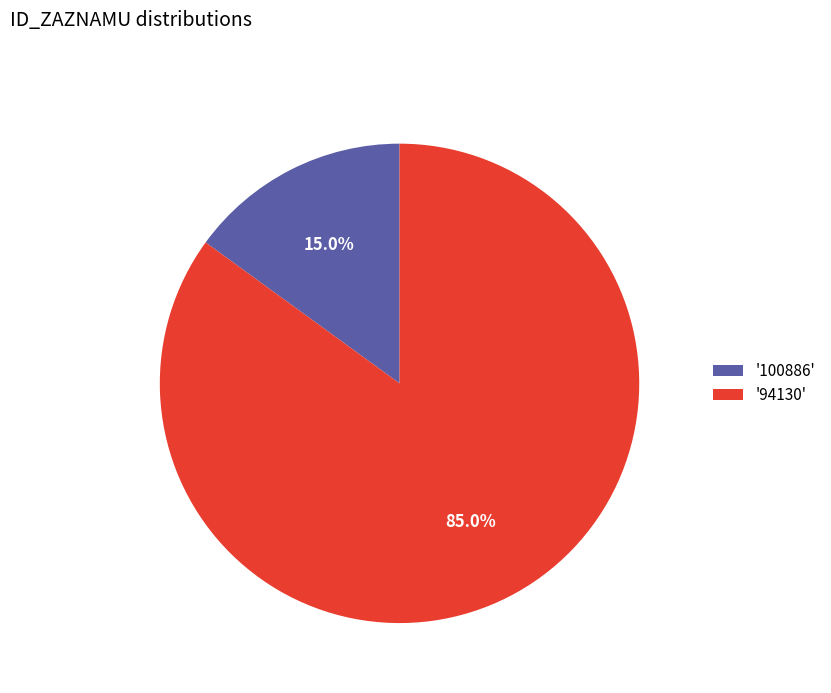

Which slice represents more than half of the pie?

'94130'